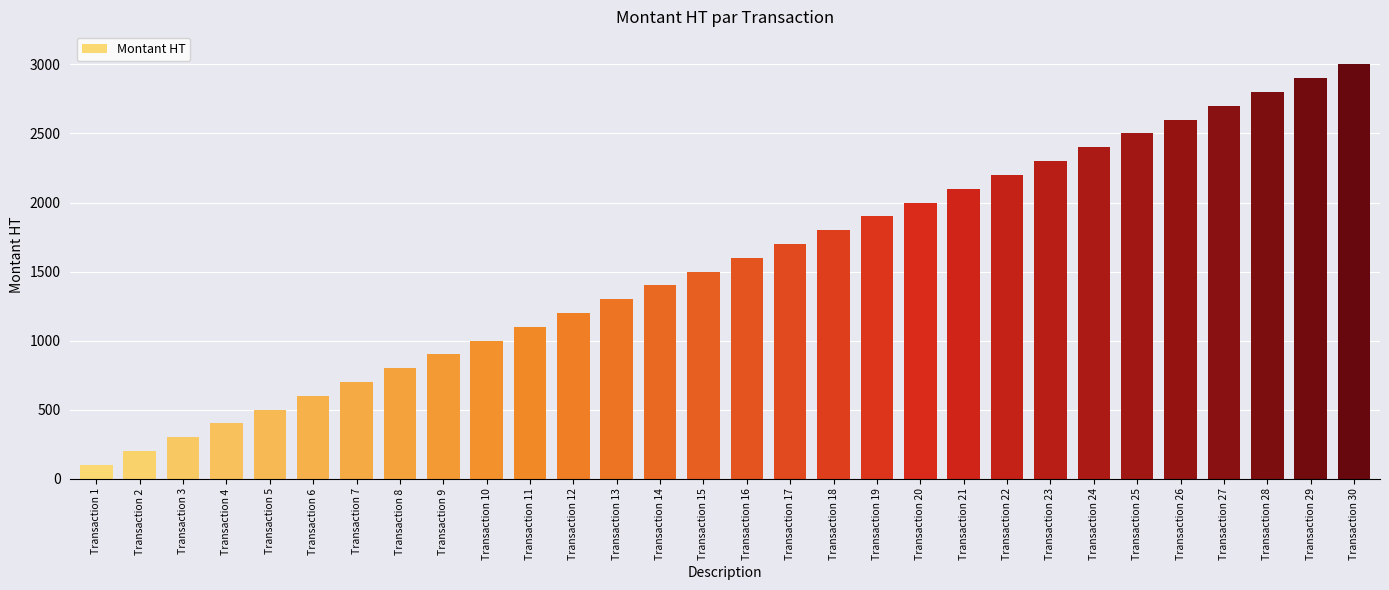

What is the sum of the values at Transaction 30 and Transaction 9?

3900